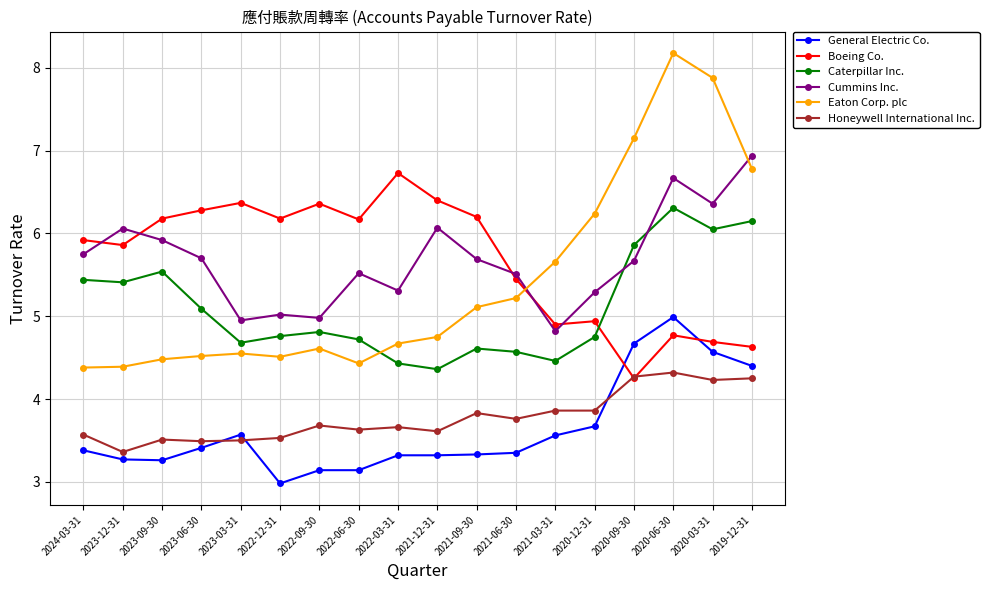

Is the value of Caterpillar Inc. at 2021-03-31 greater than the value of General Electric Co. at 2021-12-31?

Yes